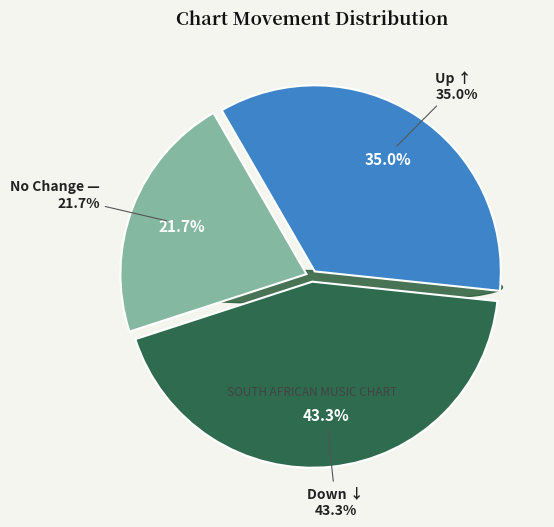

To the nearest percent, what is the difference between the largest and smallest slice percentages?

22%